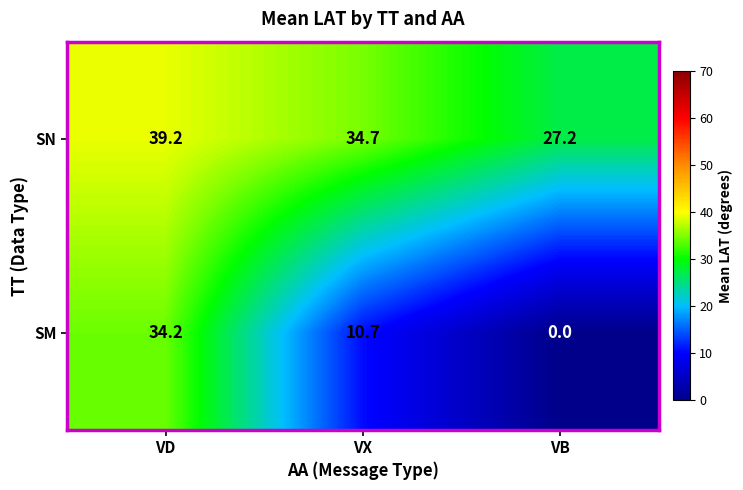

Which series has the widest spread of values?

SM